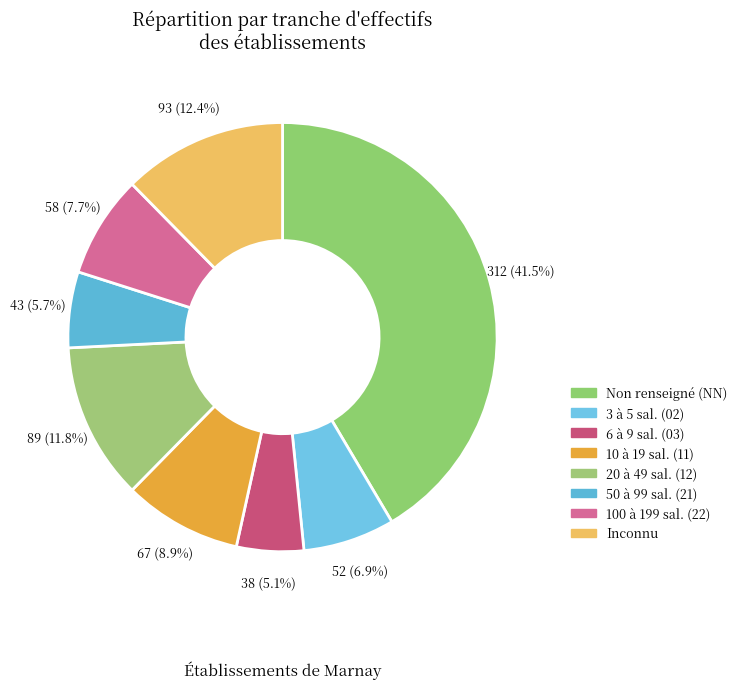

How many segments does this pie chart have?

8